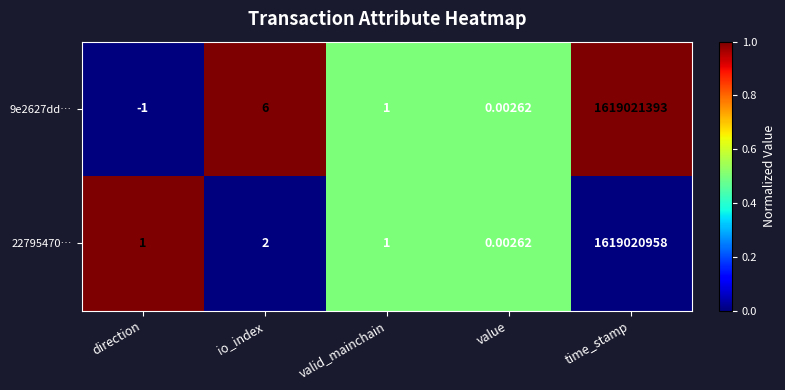

Which series has the largest range (max minus min)?

9e2627dd…